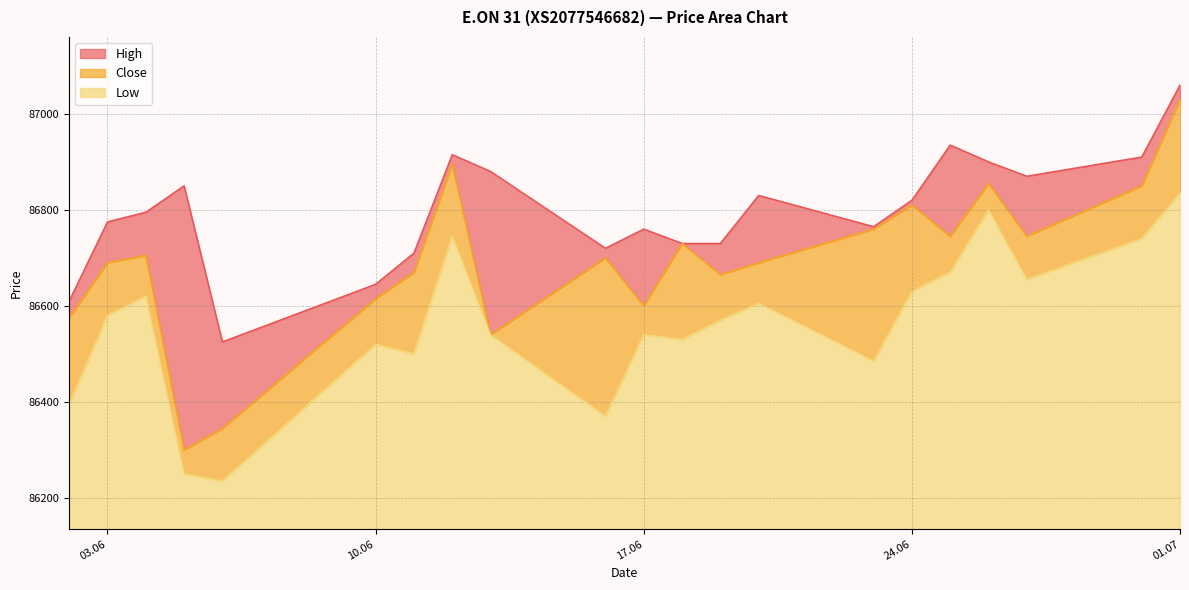

What is the value of the Close point at the 3rd from the left?

86705